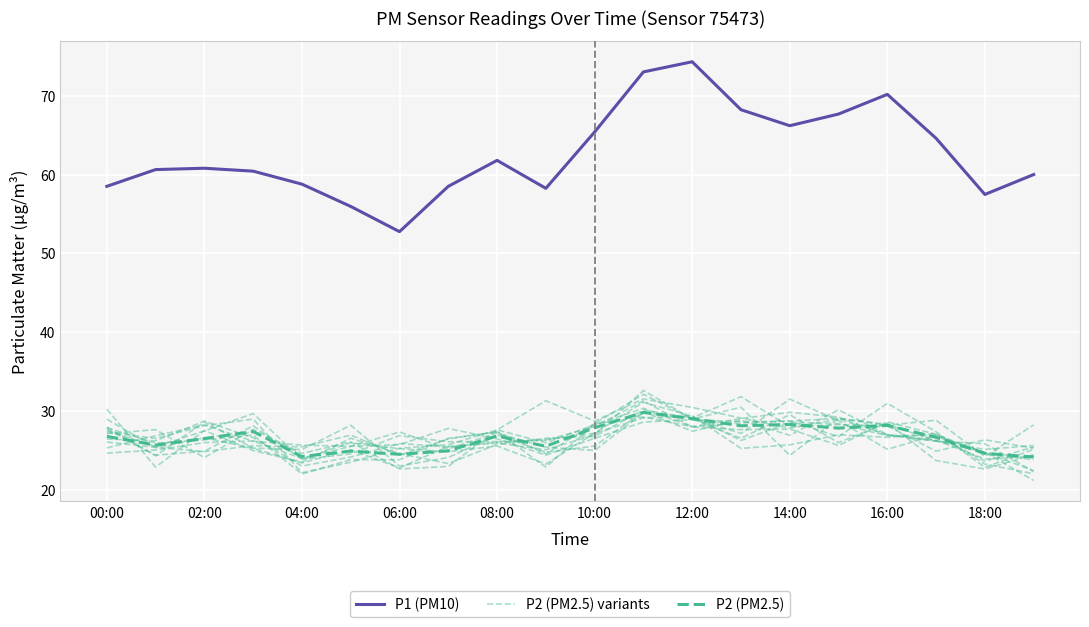

What is the label of the 4th point from the right?

16:00